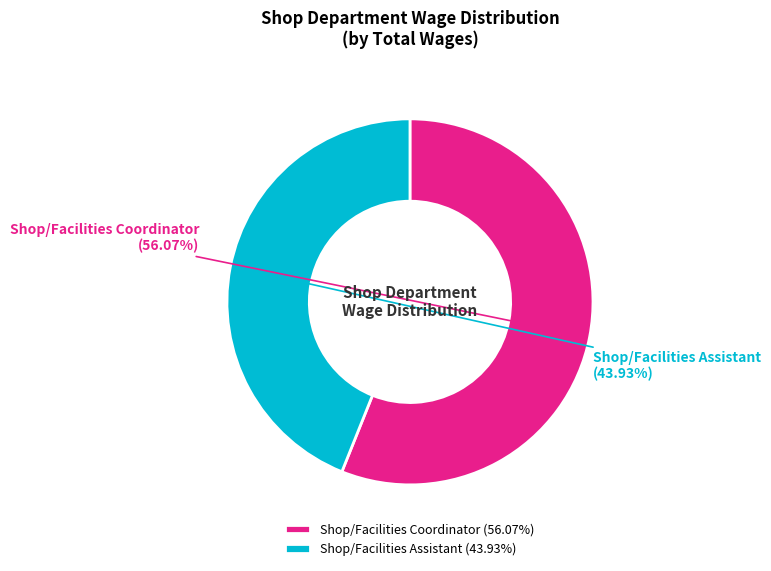

Combined, what portion of the pie is Shop/Facilities Assistant and Shop/Facilities Coordinator?

100.0%